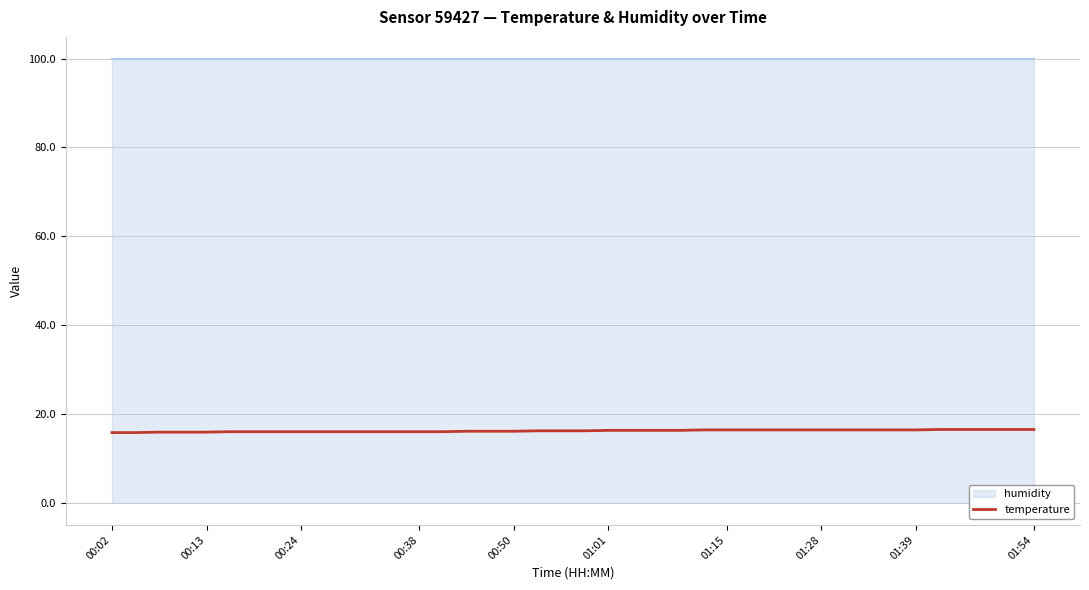

Count the values in the range 16 to 17.

35